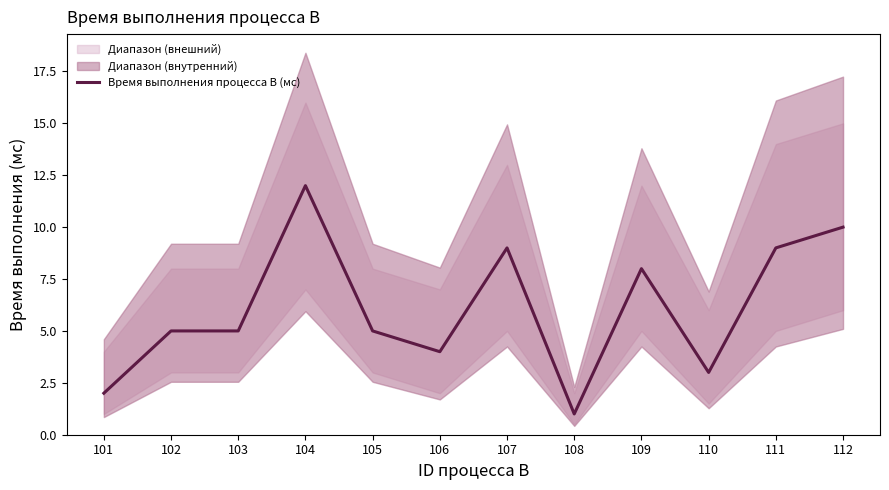

What is the change in value from 101 to 112?

+8